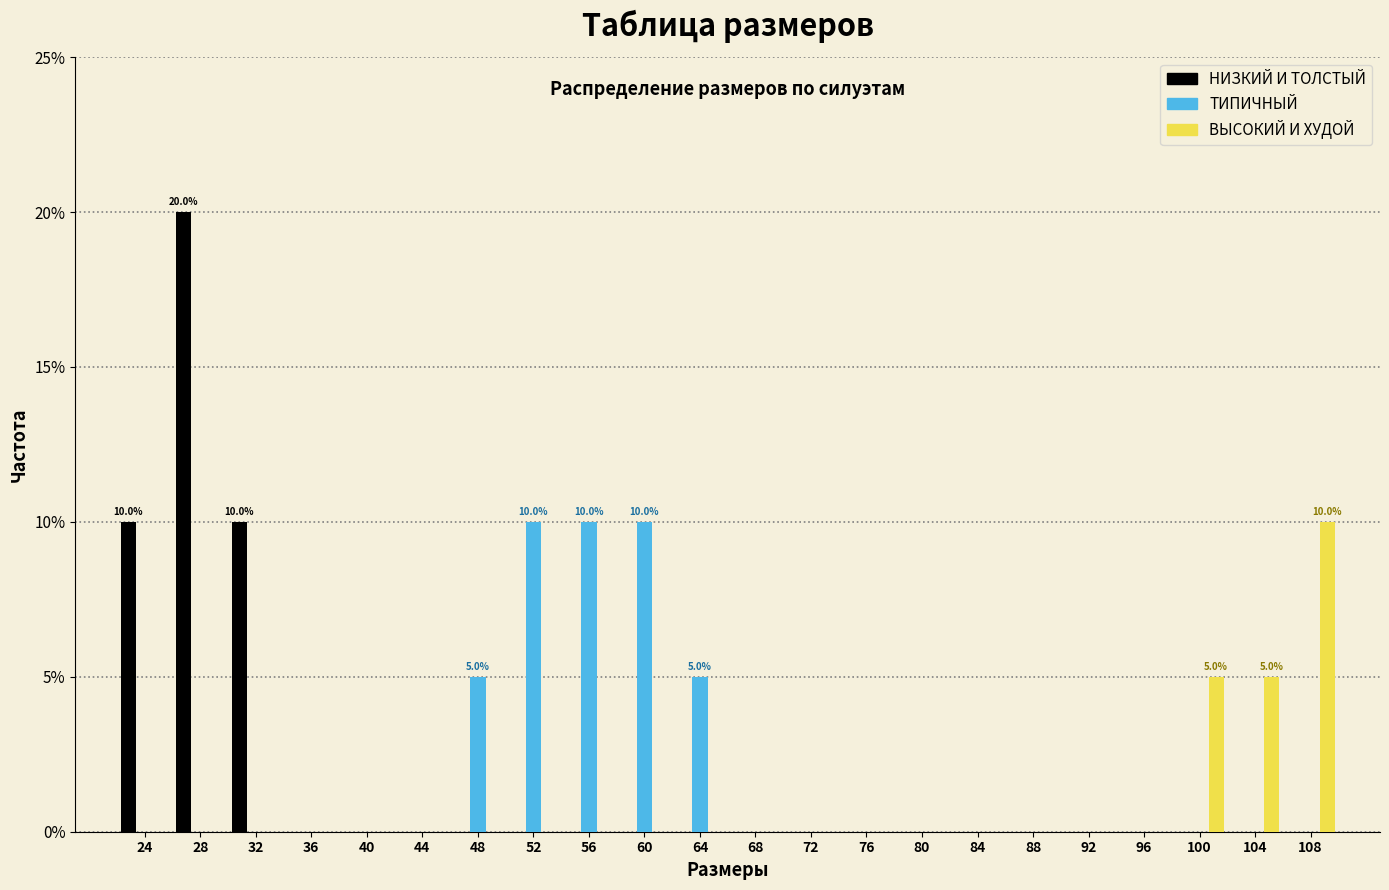

In the НИЗКИЙ И ТОЛСТЫЙ series, which range on the x-axis has the tallest bar?

26 to 30